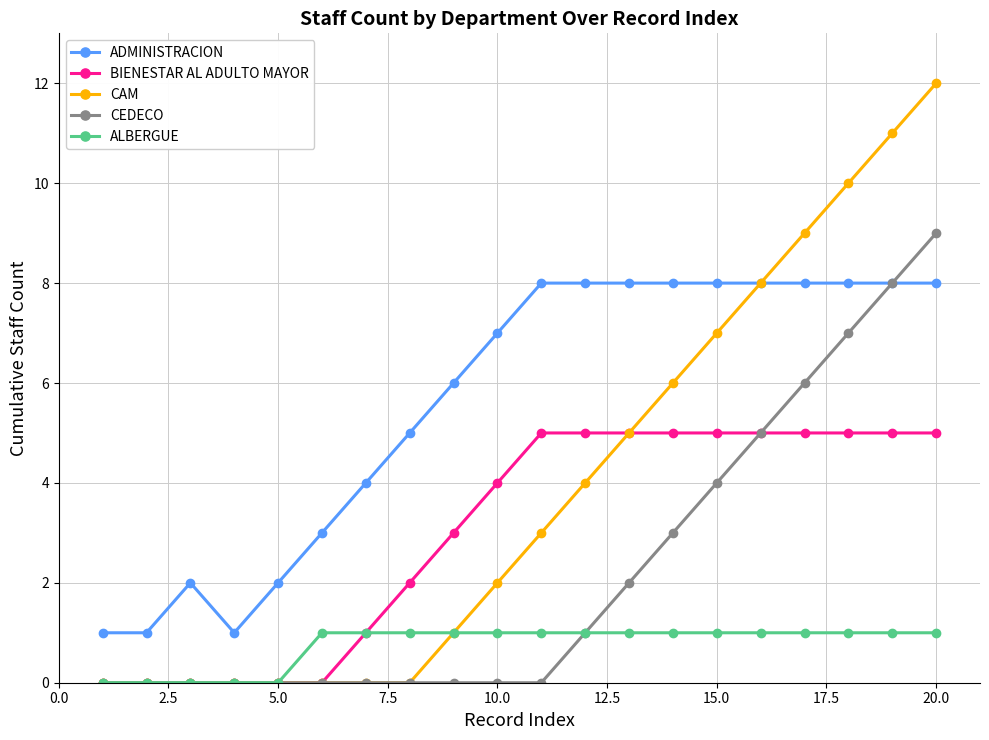

What are all the series names shown in the legend?

ADMINISTRACION, BIENESTAR AL ADULTO MAYOR, CAM, CEDECO, ALBERGUE